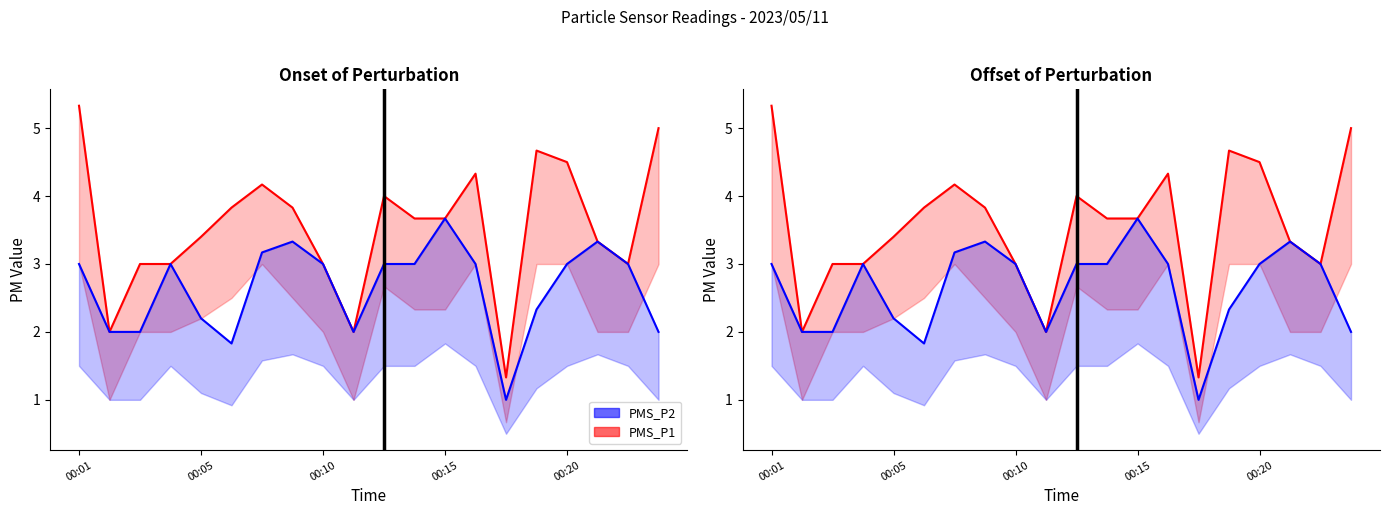

At which category is the sum across all series the highest?

00:01